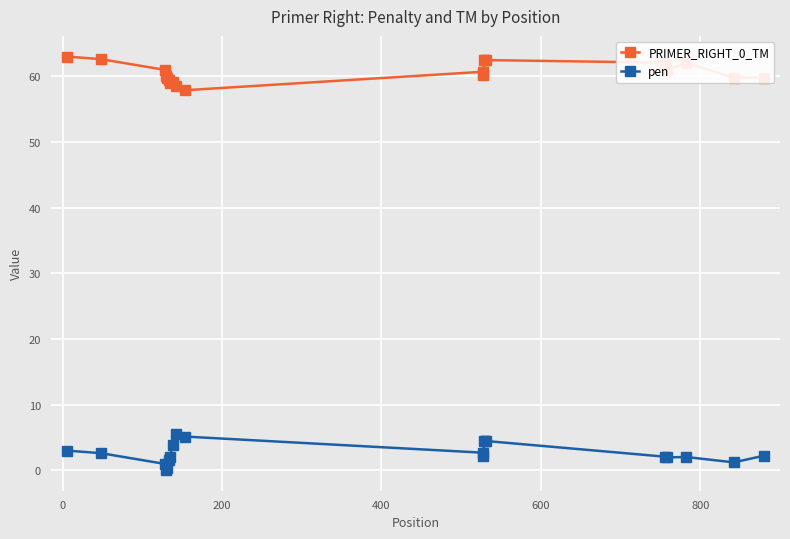

True or false: pen has more than 1 interior local peaks.

True